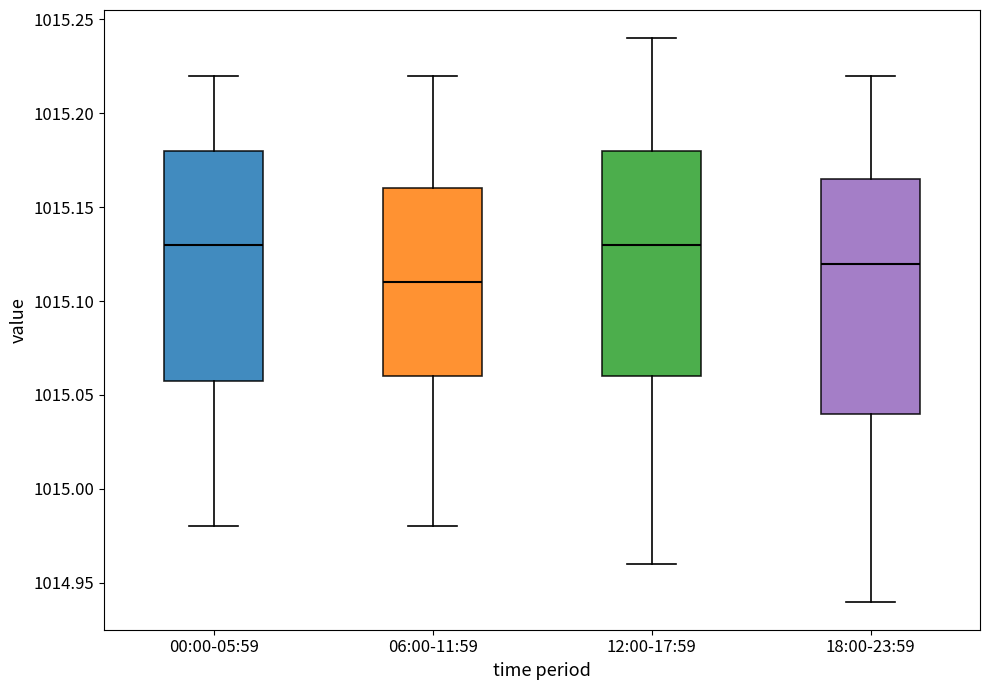

Reading left to right, transcribe this box plot: for each box, give where its median line is, the range the box spans, and where its two whiskers end, as read against the y-axis. The values are not printed on the chart, so give them approximately, as read against the axis.

00:00-05:59: median 1015.130, box 1015.060 to 1015.180, whiskers 1014.980 to 1015.220
06:00-11:59: median 1015.110, box 1015.060 to 1015.160, whiskers 1014.980 to 1015.220
12:00-17:59: median 1015.130, box 1015.060 to 1015.180, whiskers 1014.960 to 1015.240
18:00-23:59: median 1015.120, box 1015.040 to 1015.165, whiskers 1014.940 to 1015.220